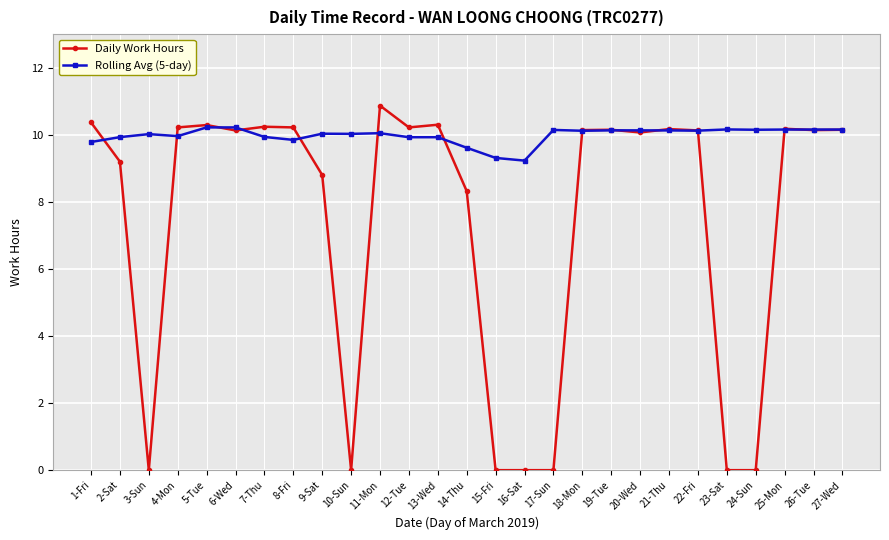

Where is the first local minimum for Daily Work Hours?

3-Sun